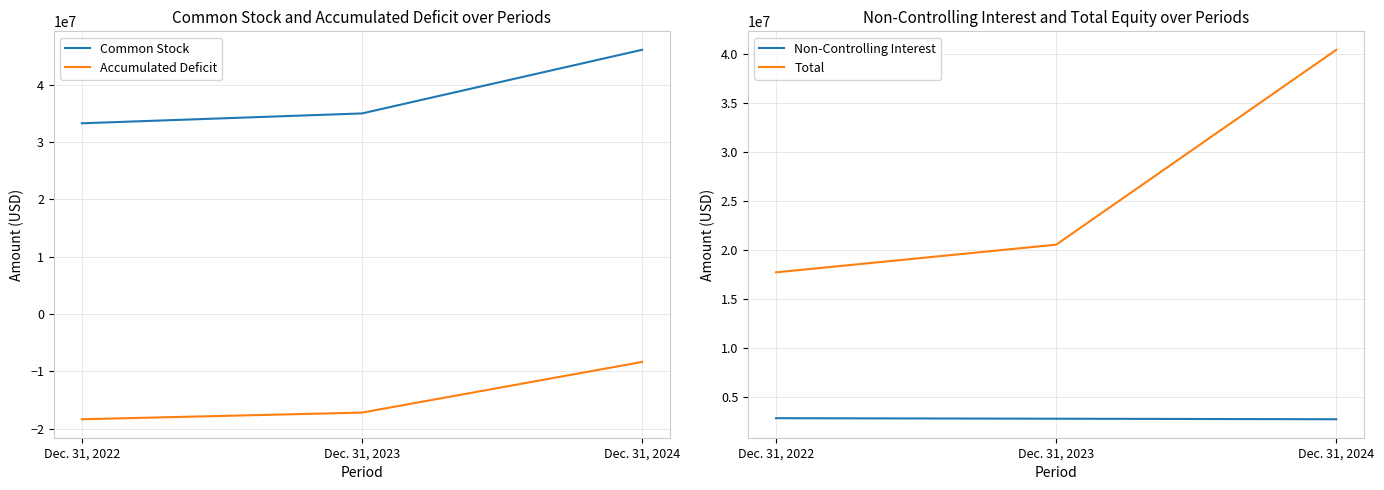

Does the chart have visible grid lines?

Yes